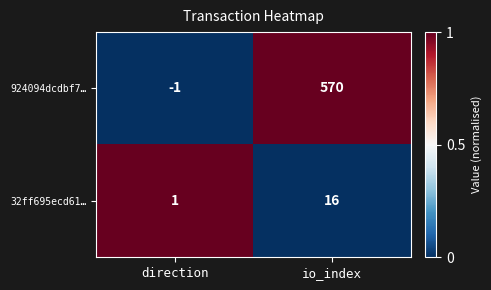

What is the sum of the 924094dcdbf7… values at direction and io_index?

569